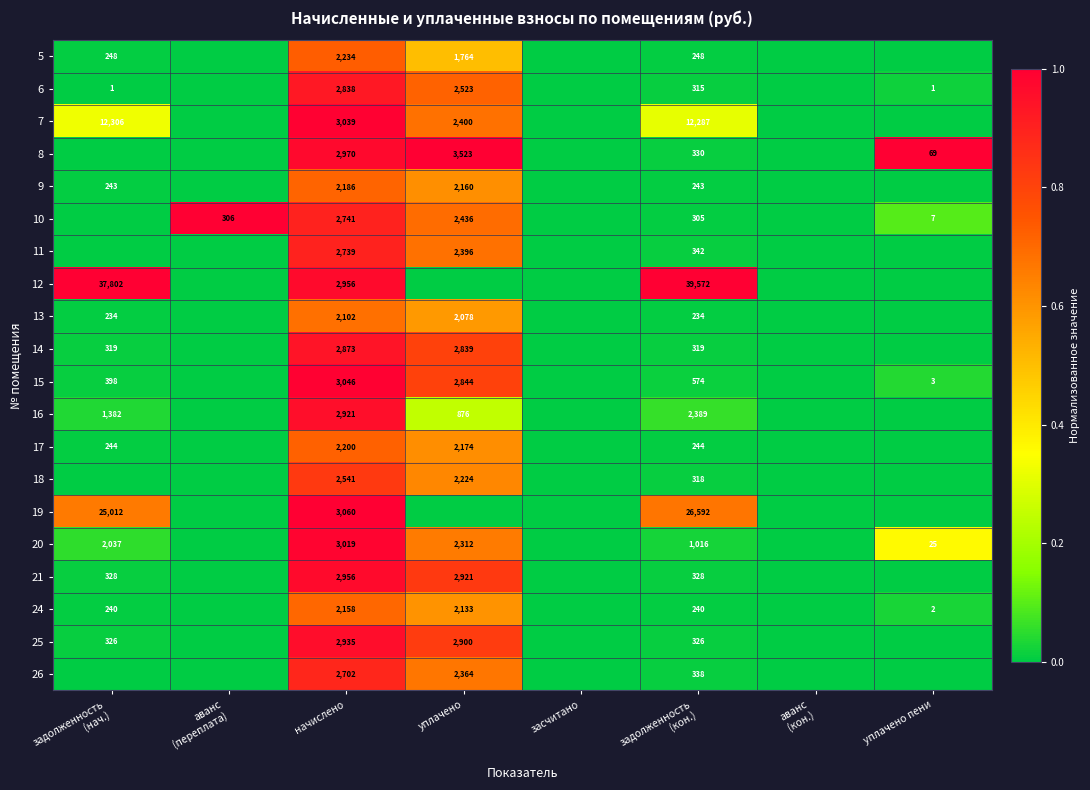

What is the total value across all series at начислено?

54216